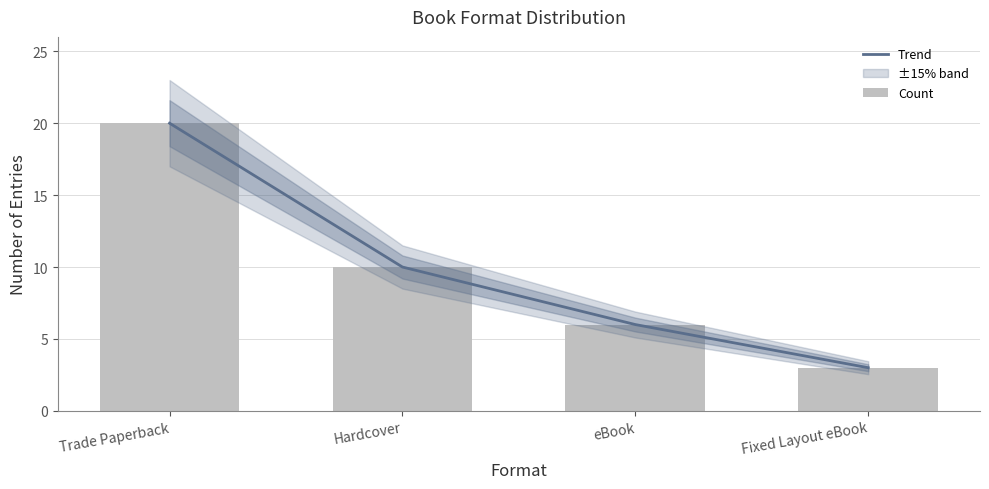

List the labels in order of Count value, largest first.

Trade Paperback, Hardcover, eBook, Fixed Layout eBook